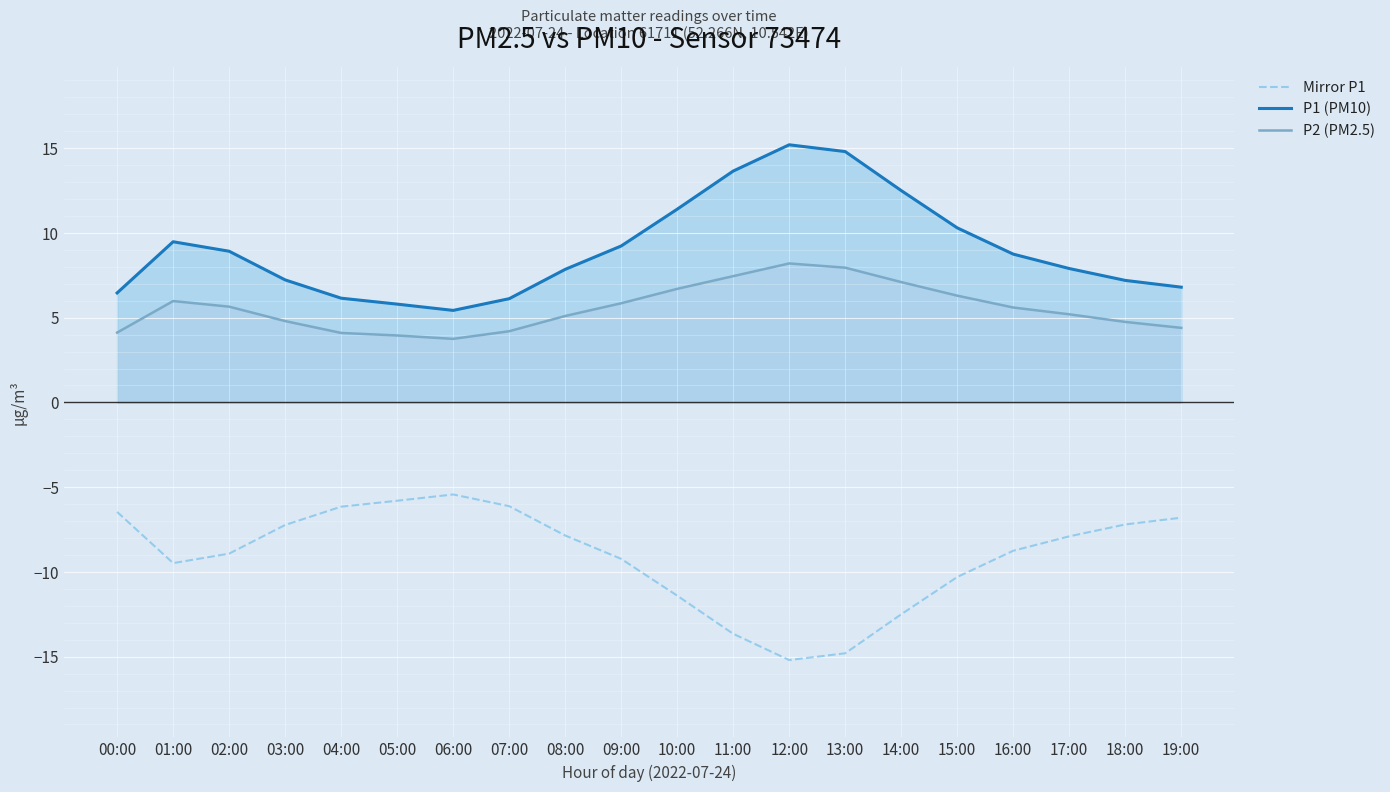

Between 12:00 and 03:00, which is larger?

03:00